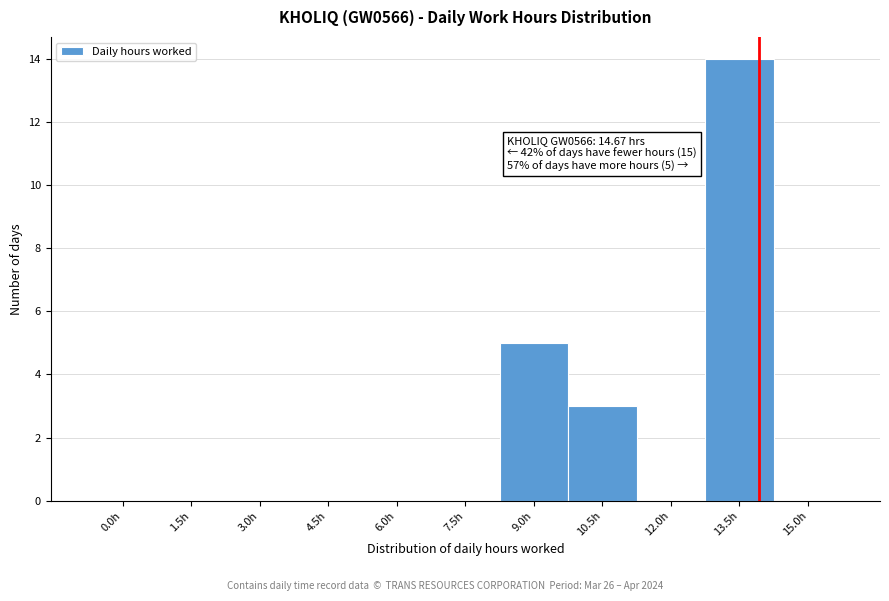

Reading right to left, list all the values displayed in this chart.

15.0h=0	13.5h=14	12.0h=0	10.5h=3	9.0h=5	7.5h=0	6.0h=0	4.5h=0	3.0h=0	1.5h=0	0.0h=0